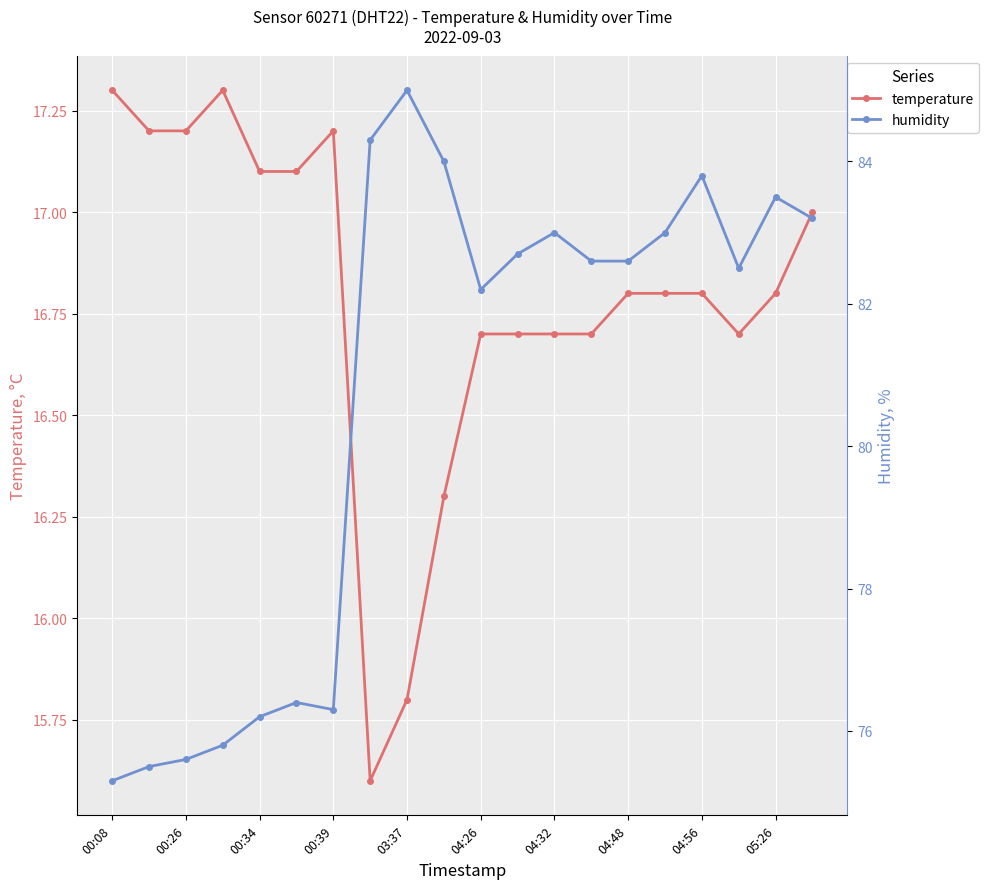

What is the maximum value for humidity?

85.0